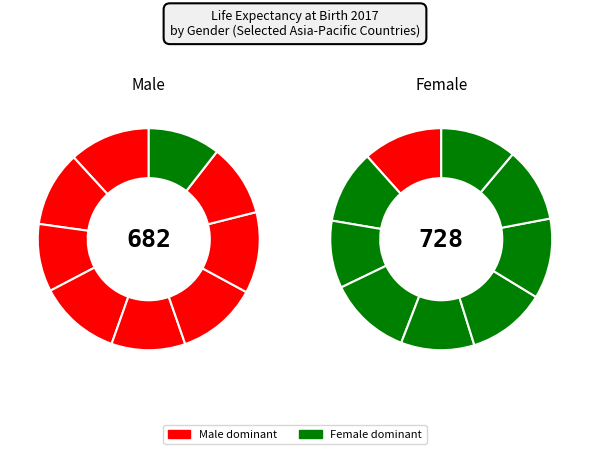

Which category has the biggest portion of the pie?

Japan